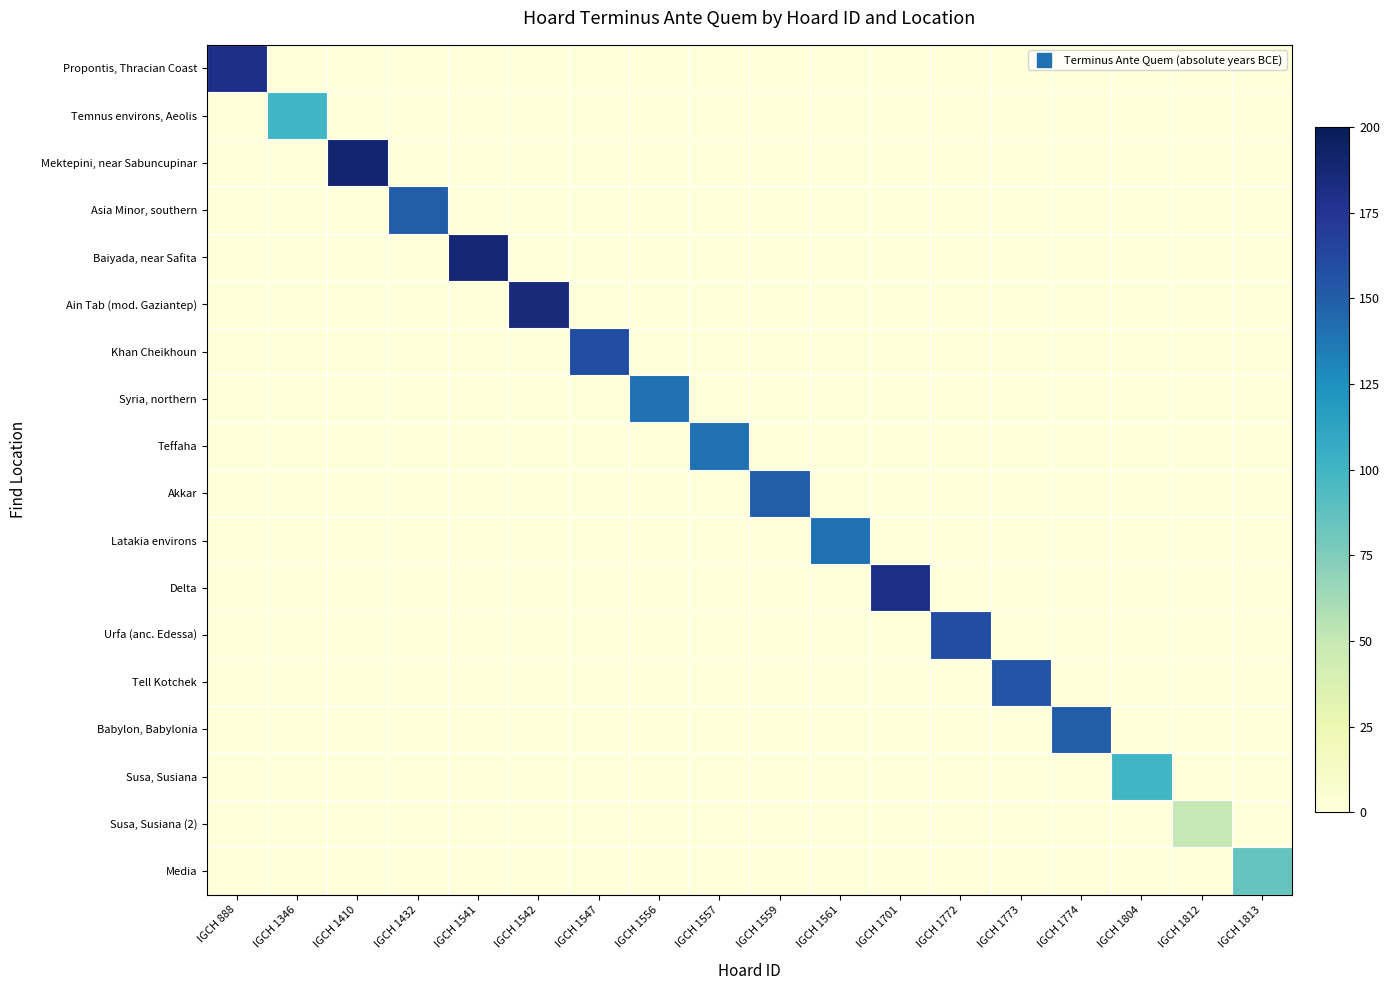

Reading left to right, list all the values displayed in this chart.

Propontis, Thracian Coast: IGCH 888=180	IGCH 1346=0	IGCH 1410=0	IGCH 1432=0	IGCH 1541=0	IGCH 1542=0	IGCH 1547=0	IGCH 1556=0	IGCH 1557=0	IGCH 1559=0	IGCH 1561=0	IGCH 1701=0	IGCH 1772=0	IGCH 1773=0	IGCH 1774=0	IGCH 1804=0	IGCH 1812=0	IGCH 1813=0
Temnus environs, Aeolis: IGCH 888=0	IGCH 1346=100	IGCH 1410=0	IGCH 1432=0	IGCH 1541=0	IGCH 1542=0	IGCH 1547=0	IGCH 1556=0	IGCH 1557=0	IGCH 1559=0	IGCH 1561=0	IGCH 1701=0	IGCH 1772=0	IGCH 1773=0	IGCH 1774=0	IGCH 1804=0	IGCH 1812=0	IGCH 1813=0
Mektepini, near Sabuncupinar: IGCH 888=0	IGCH 1346=0	IGCH 1410=190	IGCH 1432=0	IGCH 1541=0	IGCH 1542=0	IGCH 1547=0	IGCH 1556=0	IGCH 1557=0	IGCH 1559=0	IGCH 1561=0	IGCH 1701=0	IGCH 1772=0	IGCH 1773=0	IGCH 1774=0	IGCH 1804=0	IGCH 1812=0	IGCH 1813=0
Asia Minor, southern: IGCH 888=0	IGCH 1346=0	IGCH 1410=0	IGCH 1432=150	IGCH 1541=0	IGCH 1542=0	IGCH 1547=0	IGCH 1556=0	IGCH 1557=0	IGCH 1559=0	IGCH 1561=0	IGCH 1701=0	IGCH 1772=0	IGCH 1773=0	IGCH 1774=0	IGCH 1804=0	IGCH 1812=0	IGCH 1813=0
Baiyada, near Safita: IGCH 888=0	IGCH 1346=0	IGCH 1410=0	IGCH 1432=0	IGCH 1541=188	IGCH 1542=0	IGCH 1547=0	IGCH 1556=0	IGCH 1557=0	IGCH 1559=0	IGCH 1561=0	IGCH 1701=0	IGCH 1772=0	IGCH 1773=0	IGCH 1774=0	IGCH 1804=0	IGCH 1812=0	IGCH 1813=0
Ain Tab (mod. Gaziantep): IGCH 888=0	IGCH 1346=0	IGCH 1410=0	IGCH 1432=0	IGCH 1541=0	IGCH 1542=185	IGCH 1547=0	IGCH 1556=0	IGCH 1557=0	IGCH 1559=0	IGCH 1561=0	IGCH 1701=0	IGCH 1772=0	IGCH 1773=0	IGCH 1774=0	IGCH 1804=0	IGCH 1812=0	IGCH 1813=0
Khan Cheikhoun: IGCH 888=0	IGCH 1346=0	IGCH 1410=0	IGCH 1432=0	IGCH 1541=0	IGCH 1542=0	IGCH 1547=160	IGCH 1556=0	IGCH 1557=0	IGCH 1559=0	IGCH 1561=0	IGCH 1701=0	IGCH 1772=0	IGCH 1773=0	IGCH 1774=0	IGCH 1804=0	IGCH 1812=0	IGCH 1813=0
Syria, northern: IGCH 888=0	IGCH 1346=0	IGCH 1410=0	IGCH 1432=0	IGCH 1541=0	IGCH 1542=0	IGCH 1547=0	IGCH 1556=140	IGCH 1557=0	IGCH 1559=0	IGCH 1561=0	IGCH 1701=0	IGCH 1772=0	IGCH 1773=0	IGCH 1774=0	IGCH 1804=0	IGCH 1812=0	IGCH 1813=0
Teffaha: IGCH 888=0	IGCH 1346=0	IGCH 1410=0	IGCH 1432=0	IGCH 1541=0	IGCH 1542=0	IGCH 1547=0	IGCH 1556=0	IGCH 1557=140	IGCH 1559=0	IGCH 1561=0	IGCH 1701=0	IGCH 1772=0	IGCH 1773=0	IGCH 1774=0	IGCH 1804=0	IGCH 1812=0	IGCH 1813=0
Akkar: IGCH 888=0	IGCH 1346=0	IGCH 1410=0	IGCH 1432=0	IGCH 1541=0	IGCH 1542=0	IGCH 1547=0	IGCH 1556=0	IGCH 1557=0	IGCH 1559=150	IGCH 1561=0	IGCH 1701=0	IGCH 1772=0	IGCH 1773=0	IGCH 1774=0	IGCH 1804=0	IGCH 1812=0	IGCH 1813=0
Latakia environs: IGCH 888=0	IGCH 1346=0	IGCH 1410=0	IGCH 1432=0	IGCH 1541=0	IGCH 1542=0	IGCH 1547=0	IGCH 1556=0	IGCH 1557=0	IGCH 1559=0	IGCH 1561=140	IGCH 1701=0	IGCH 1772=0	IGCH 1773=0	IGCH 1774=0	IGCH 1804=0	IGCH 1812=0	IGCH 1813=0
Delta: IGCH 888=0	IGCH 1346=0	IGCH 1410=0	IGCH 1432=0	IGCH 1541=0	IGCH 1542=0	IGCH 1547=0	IGCH 1556=0	IGCH 1557=0	IGCH 1559=0	IGCH 1561=0	IGCH 1701=180	IGCH 1772=0	IGCH 1773=0	IGCH 1774=0	IGCH 1804=0	IGCH 1812=0	IGCH 1813=0
Urfa (anc. Edessa): IGCH 888=0	IGCH 1346=0	IGCH 1410=0	IGCH 1432=0	IGCH 1541=0	IGCH 1542=0	IGCH 1547=0	IGCH 1556=0	IGCH 1557=0	IGCH 1559=0	IGCH 1561=0	IGCH 1701=0	IGCH 1772=160	IGCH 1773=0	IGCH 1774=0	IGCH 1804=0	IGCH 1812=0	IGCH 1813=0
Tell Kotchek: IGCH 888=0	IGCH 1346=0	IGCH 1410=0	IGCH 1432=0	IGCH 1541=0	IGCH 1542=0	IGCH 1547=0	IGCH 1556=0	IGCH 1557=0	IGCH 1559=0	IGCH 1561=0	IGCH 1701=0	IGCH 1772=0	IGCH 1773=155	IGCH 1774=0	IGCH 1804=0	IGCH 1812=0	IGCH 1813=0
Babylon, Babylonia: IGCH 888=0	IGCH 1346=0	IGCH 1410=0	IGCH 1432=0	IGCH 1541=0	IGCH 1542=0	IGCH 1547=0	IGCH 1556=0	IGCH 1557=0	IGCH 1559=0	IGCH 1561=0	IGCH 1701=0	IGCH 1772=0	IGCH 1773=0	IGCH 1774=150	IGCH 1804=0	IGCH 1812=0	IGCH 1813=0
Susa, Susiana: IGCH 888=0	IGCH 1346=0	IGCH 1410=0	IGCH 1432=0	IGCH 1541=0	IGCH 1542=0	IGCH 1547=0	IGCH 1556=0	IGCH 1557=0	IGCH 1559=0	IGCH 1561=0	IGCH 1701=0	IGCH 1772=0	IGCH 1773=0	IGCH 1774=0	IGCH 1804=100	IGCH 1812=0	IGCH 1813=0
Susa, Susiana (2): IGCH 888=0	IGCH 1346=0	IGCH 1410=0	IGCH 1432=0	IGCH 1541=0	IGCH 1542=0	IGCH 1547=0	IGCH 1556=0	IGCH 1557=0	IGCH 1559=0	IGCH 1561=0	IGCH 1701=0	IGCH 1772=0	IGCH 1773=0	IGCH 1774=0	IGCH 1804=0	IGCH 1812=50	IGCH 1813=0
Media: IGCH 888=0	IGCH 1346=0	IGCH 1410=0	IGCH 1432=0	IGCH 1541=0	IGCH 1542=0	IGCH 1547=0	IGCH 1556=0	IGCH 1557=0	IGCH 1559=0	IGCH 1561=0	IGCH 1701=0	IGCH 1772=0	IGCH 1773=0	IGCH 1774=0	IGCH 1804=0	IGCH 1812=0	IGCH 1813=85